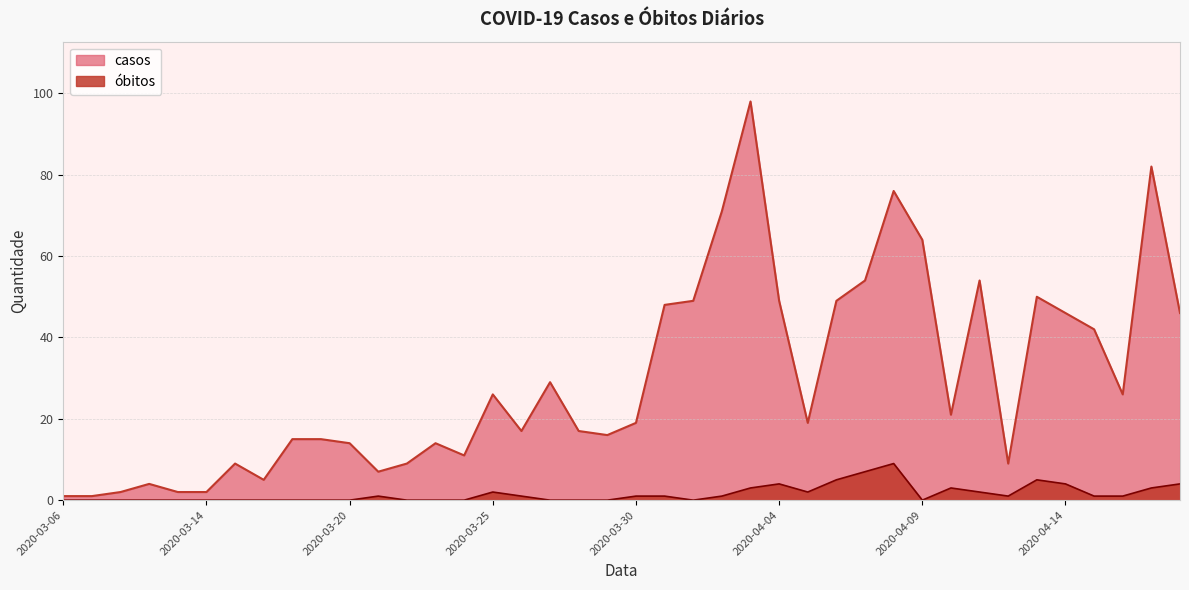

In casos, how many points are higher than both neighbors (excluding endpoints)?

10